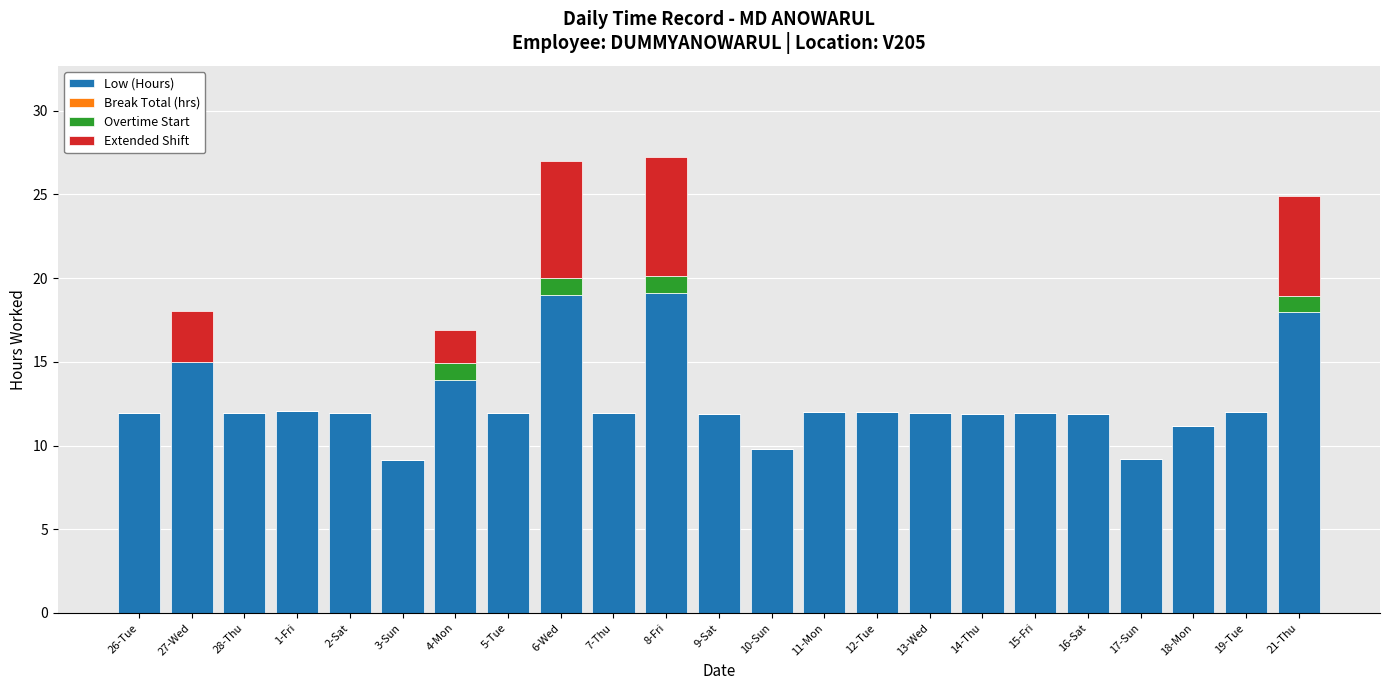

What is the total value across all series at 10-Sun?

9.8